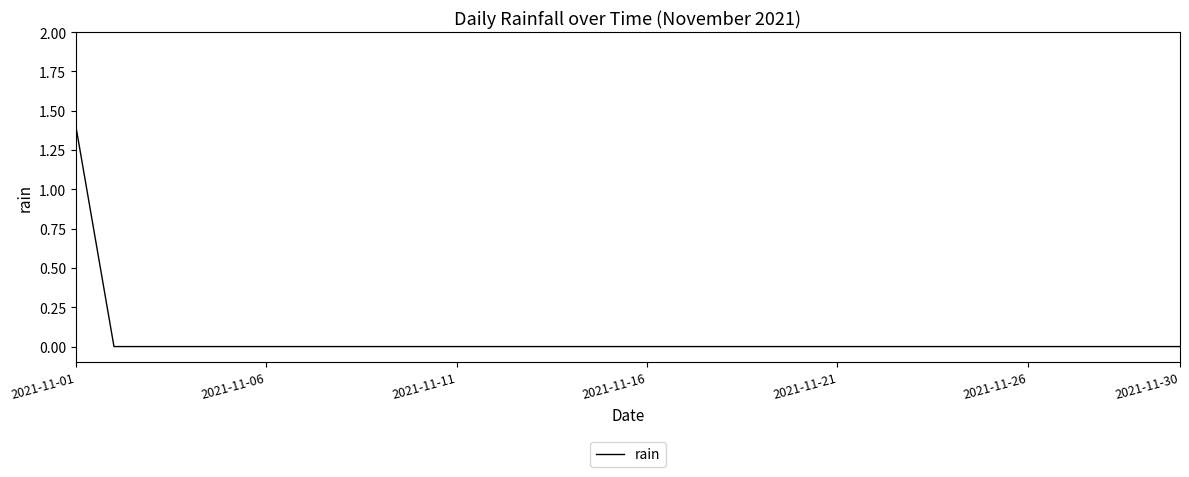

Count the values in the range 0 to 1.

29